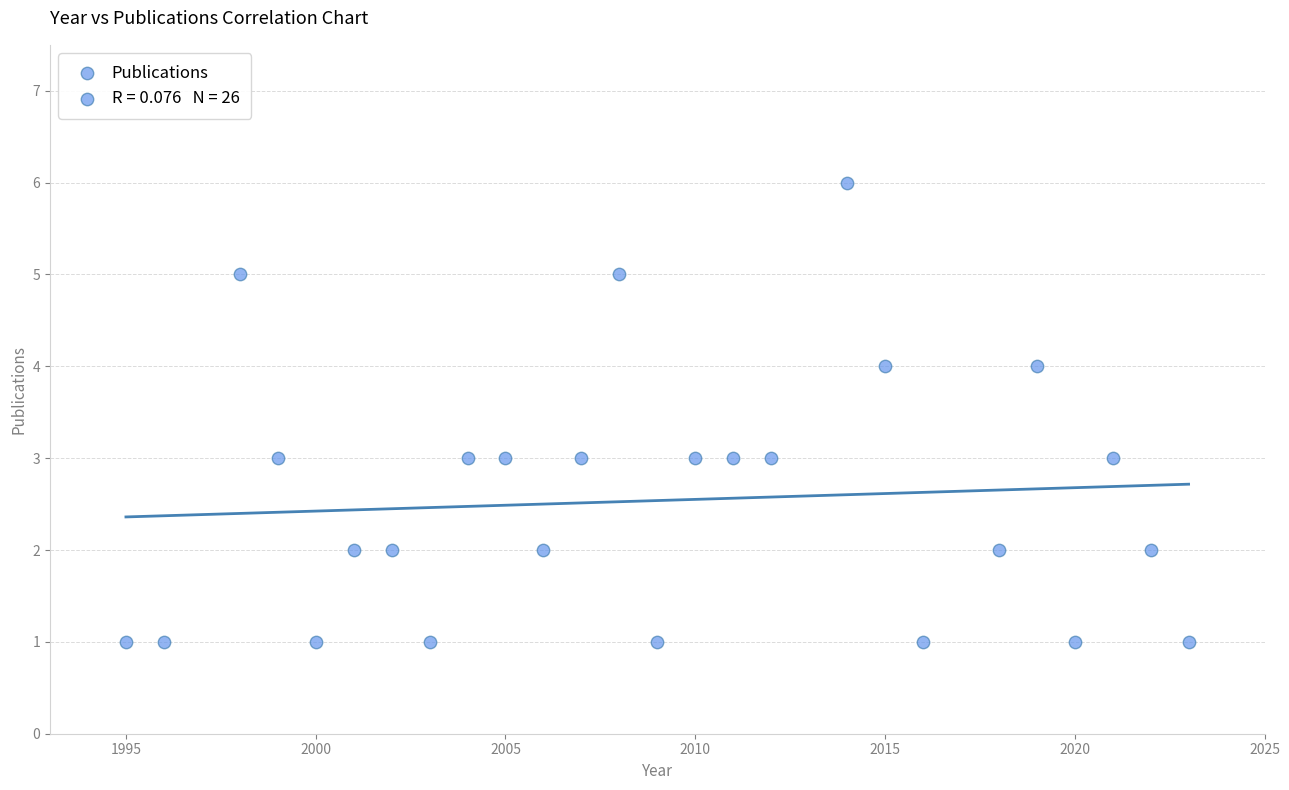

What is the range of X values (max minus min)?

28